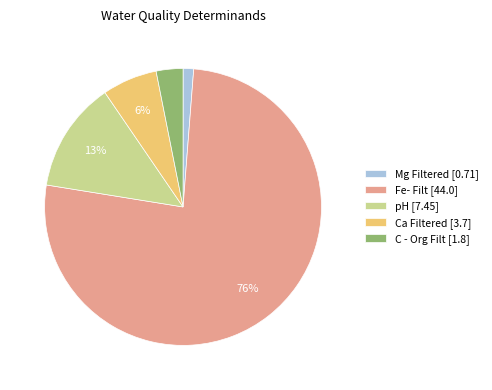

To the nearest percent, what percentage of the pie is Ca Filtered?

6%